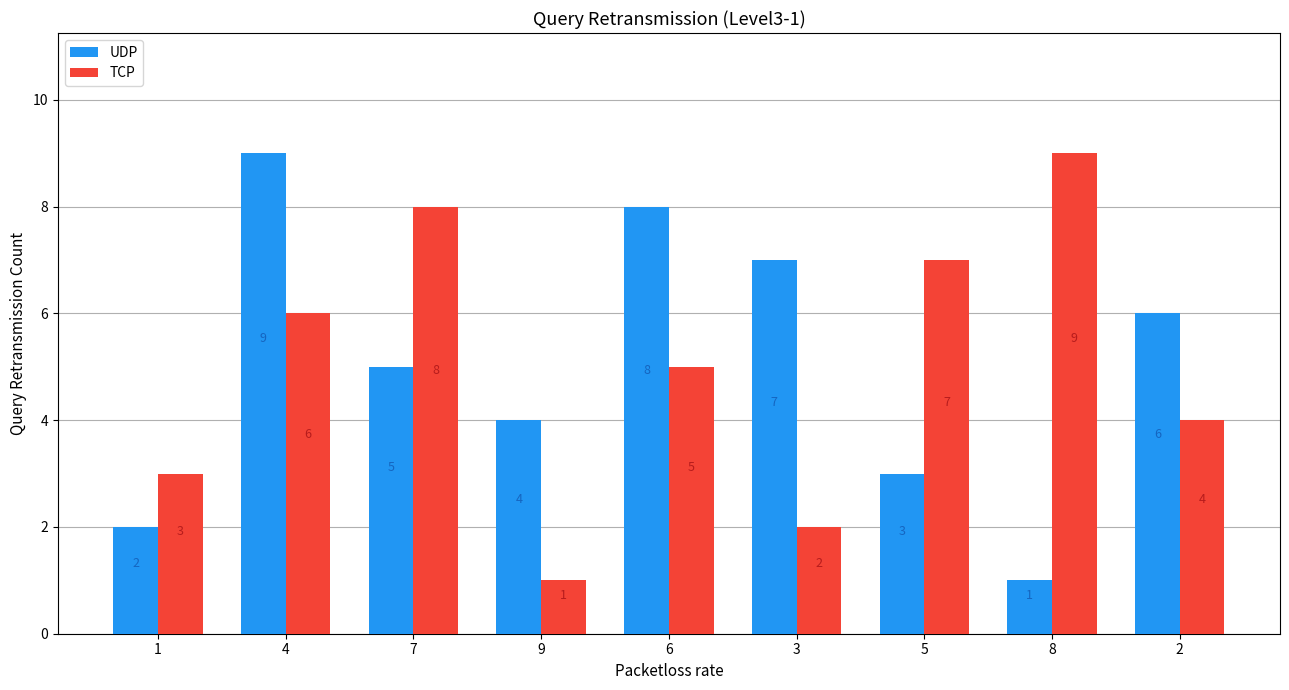

At which label is UDP closest to 5?

7